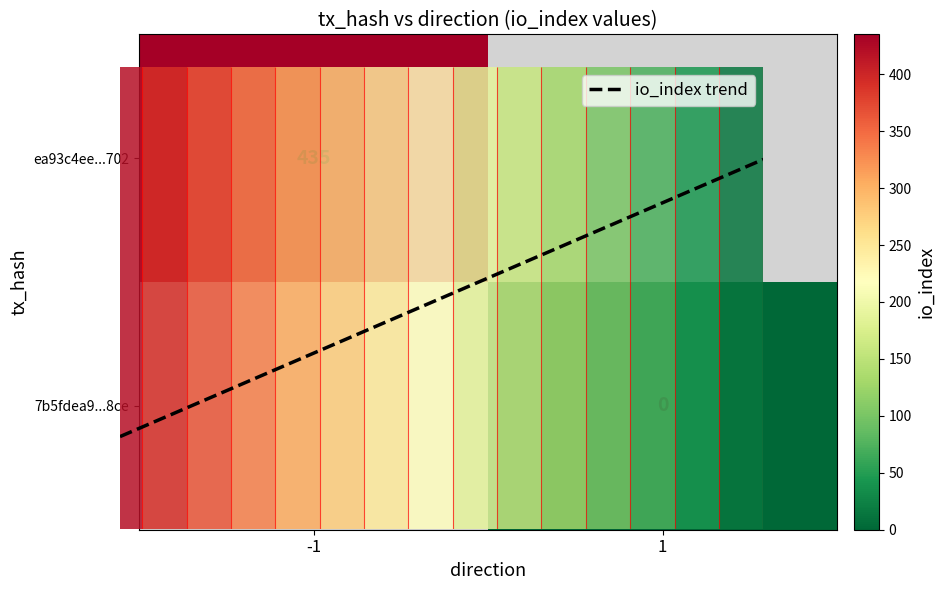

True or false: 7b5fdea9ac1991e1405d44da46c8bf27fd4a8ce has a value of 0 at io_index.

True